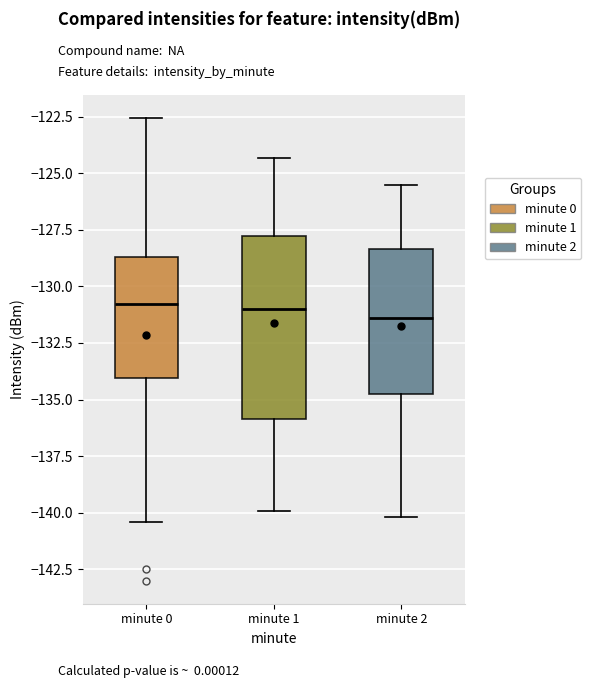

Where is the lower edge of the box for minute 2 on the y-axis? The values are not printed on the chart, so give them approximately, as read against the axis.

-134.5